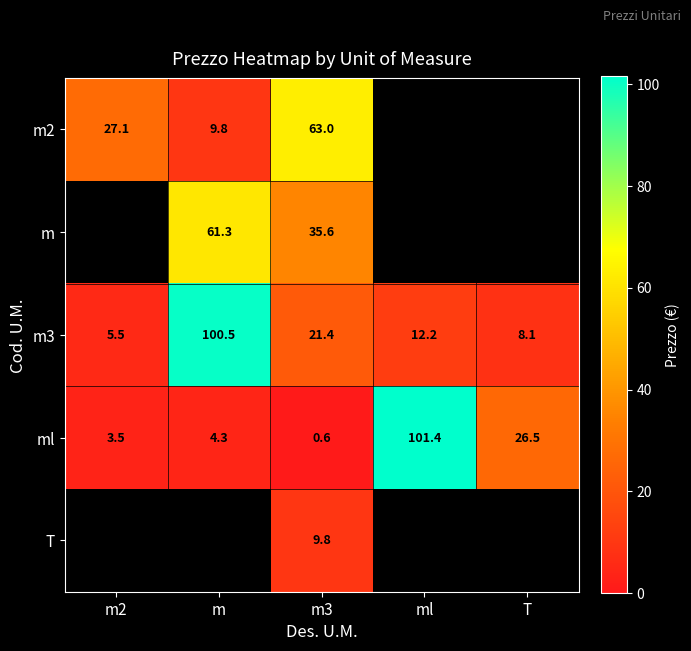

Which category has the lowest value in the m3 series?

m2